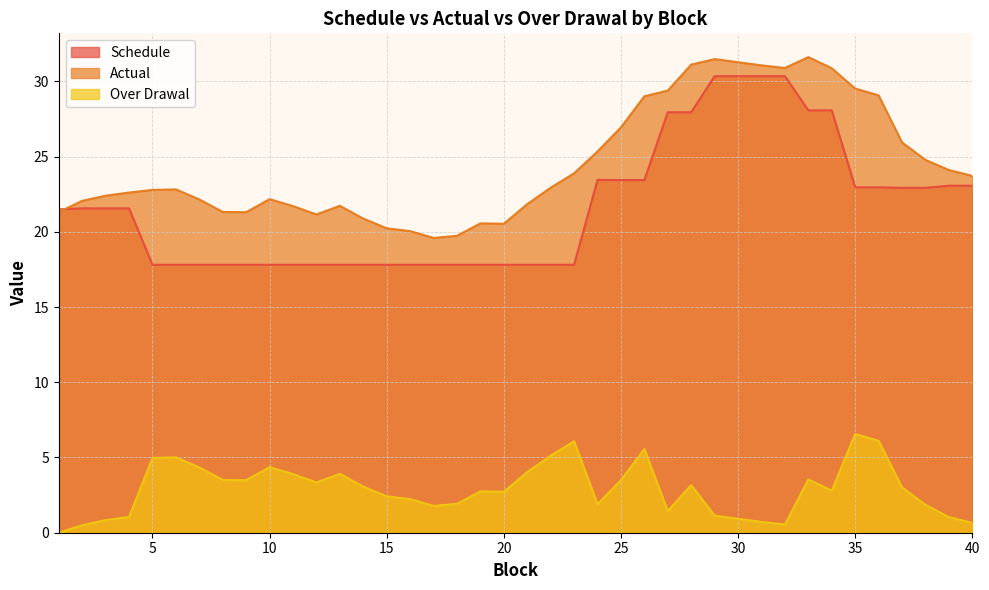

What are all the series names shown in the legend?

Schedule, Actual, Over Drawal